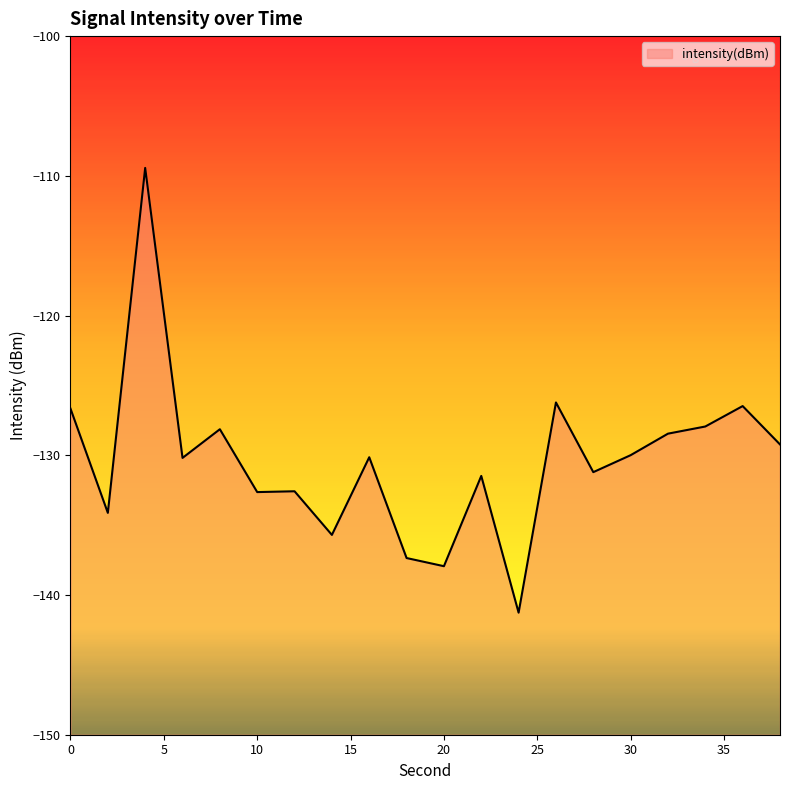

What is the difference between the values at 0 and 16?

3.5